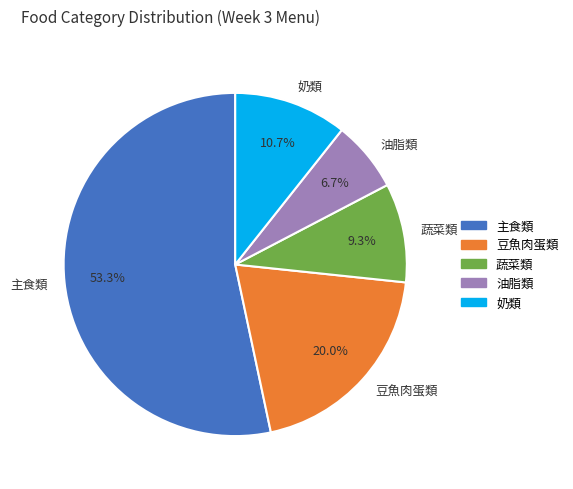

Is there any slice that represents more than half of the pie?

Yes